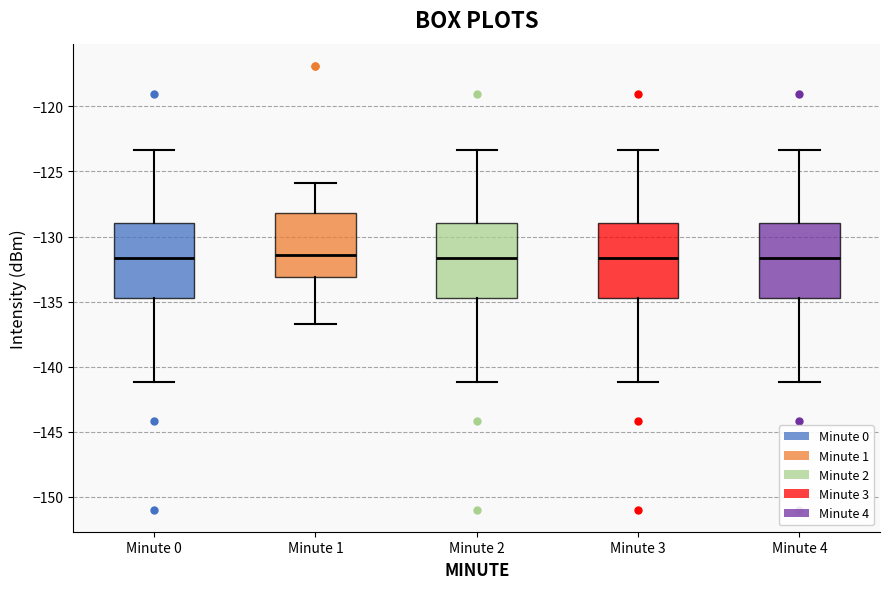

Reading left to right, read every box against the y-axis: the position of its median line, the range the box covers, and the ends of its whiskers. The values are not printed on the chart, so give them approximately, as read against the axis.

Minute 0: median -131.5, box -135.0 to -129.0, whiskers -141.0 to -123.5
Minute 1: median -131.5, box -133.0 to -128.0, whiskers -136.5 to -126.0
Minute 2: median -131.5, box -135.0 to -129.0, whiskers -141.0 to -123.5
Minute 3: median -131.5, box -135.0 to -129.0, whiskers -141.0 to -123.5
Minute 4: median -131.5, box -135.0 to -129.0, whiskers -141.0 to -123.5